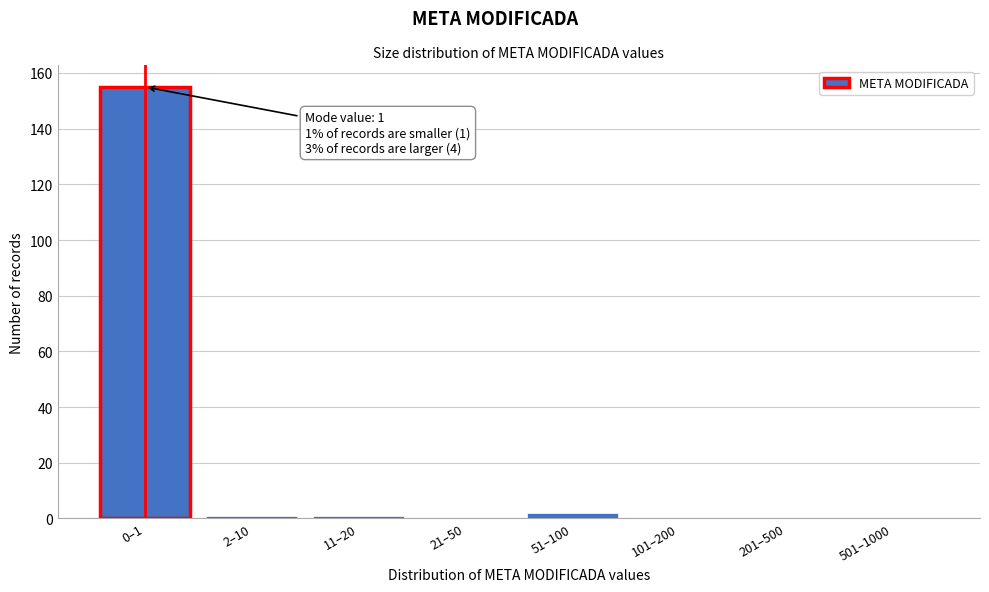

Reading left to right, transcribe all the data shown in this chart.

0–1=155	2–10=1	11–20=1	21–50=0	51–100=2	101–200=0	201–500=0	501–1000=0